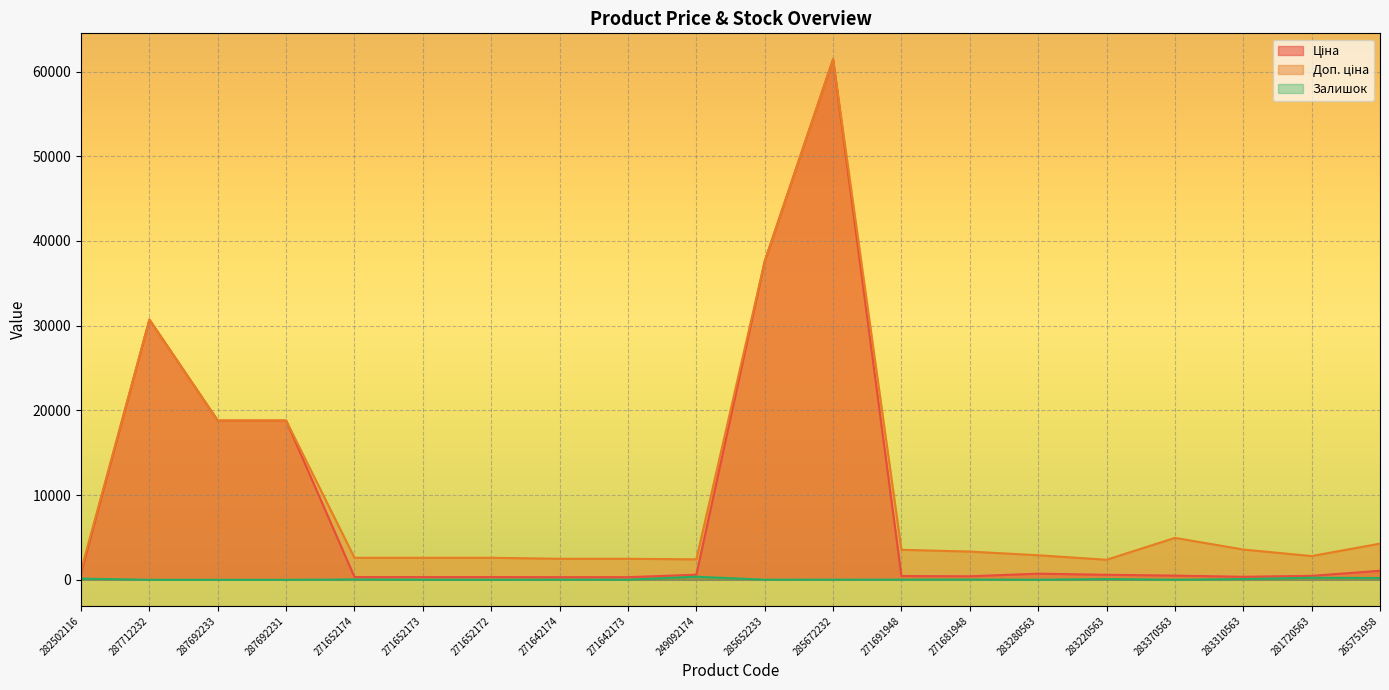

Which series has the largest range (max minus min)?

Ціна